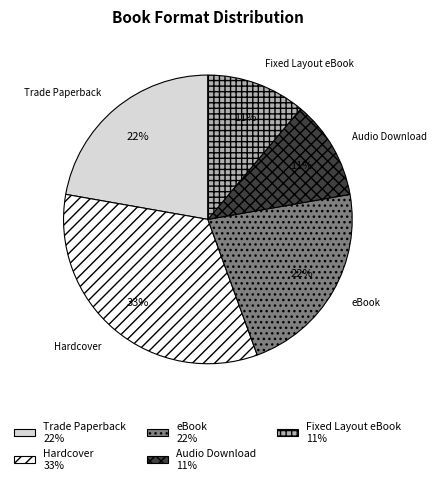

How many segments does this pie chart have?

5